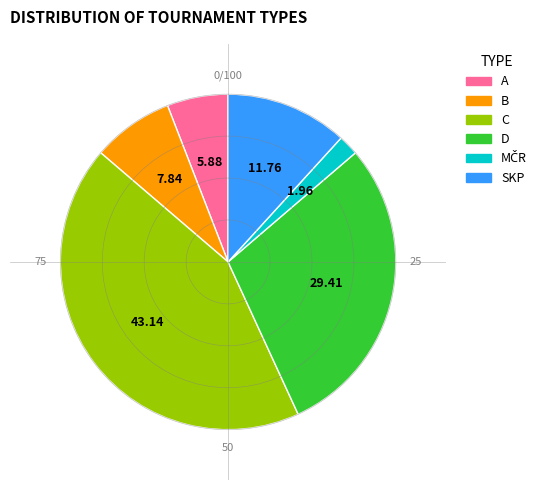

What is the largest slice in the pie chart?

C